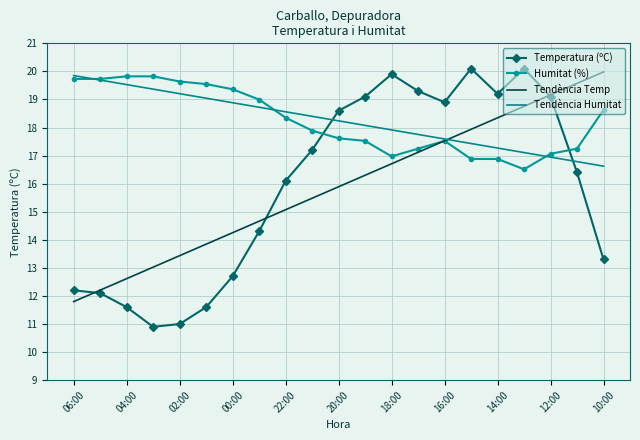

After their last crossing, which series has the higher values: Humitat (%) or Temperatura (ºC)?

Humitat (%)